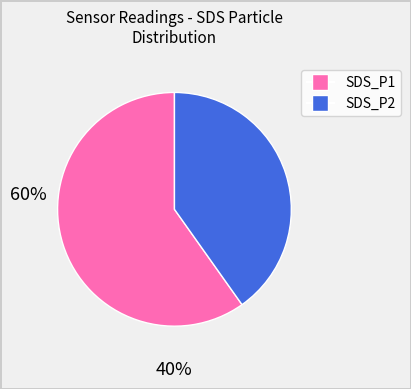

Do SDS_P2 and SDS_P1 together represent more than half of the pie?

Yes